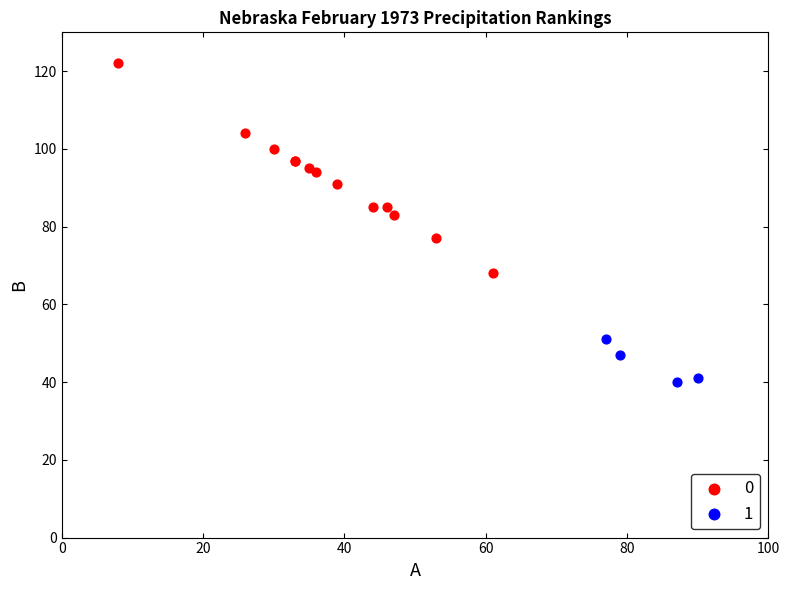

Which series reaches the minimum Y coordinate?

1